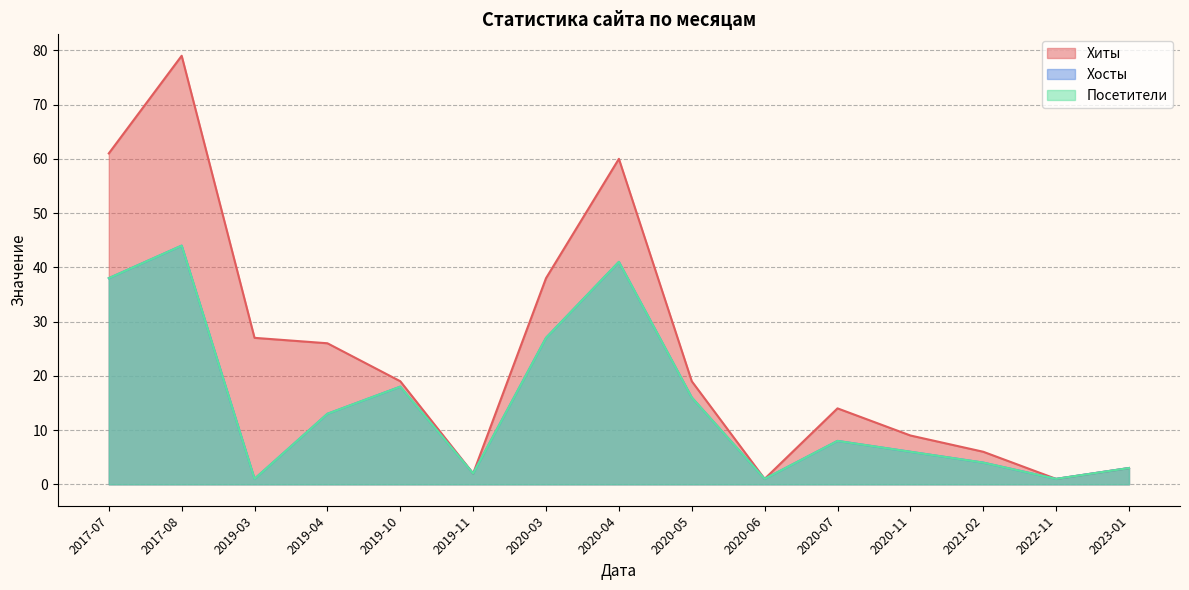

True or false: Хиты and Посетители intersect in this chart.

False